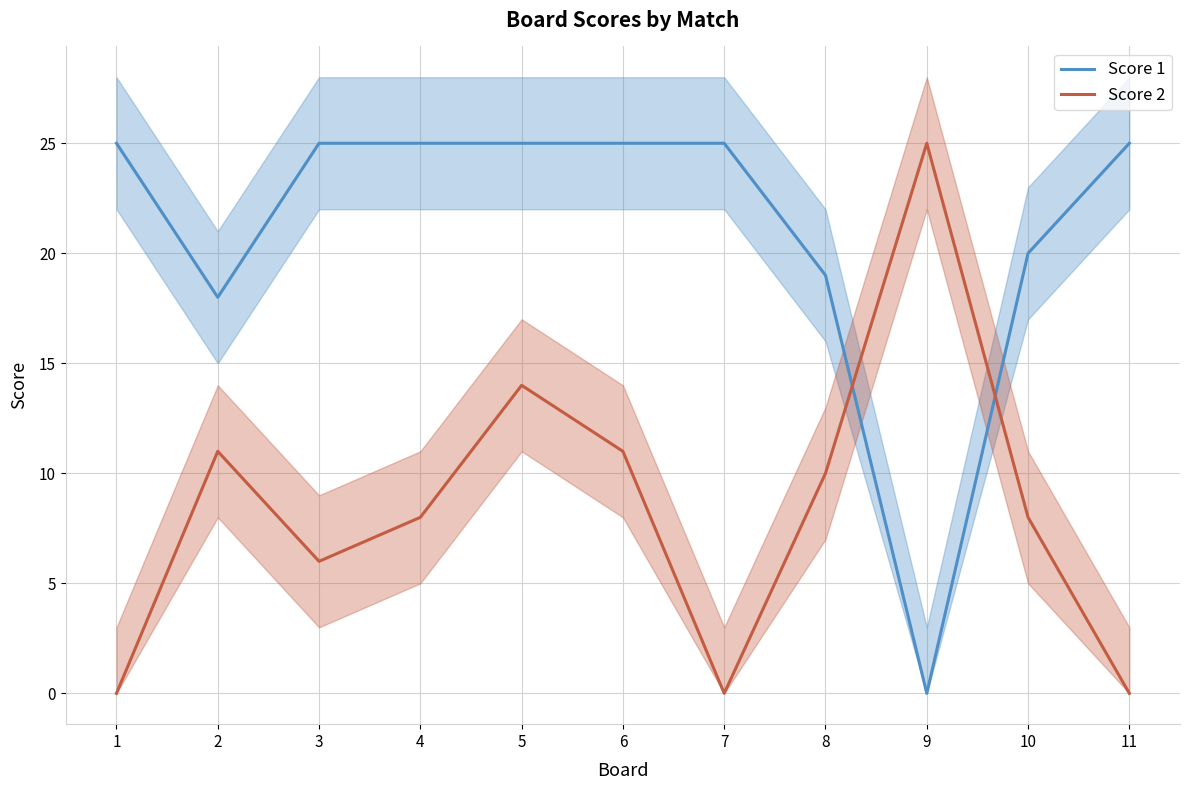

Which category has the lowest value across all series?

9